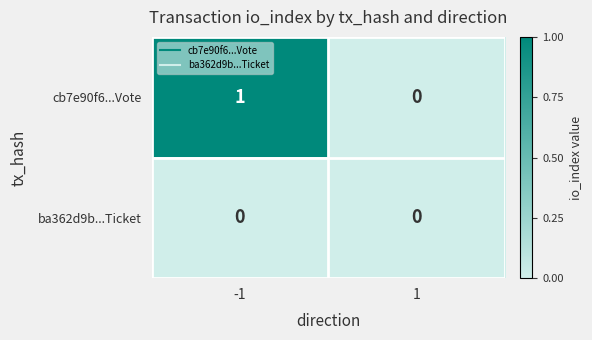

List the series in order of their overall mean, lowest first.

ba362d9b...Ticket, cb7e90f6...Vote